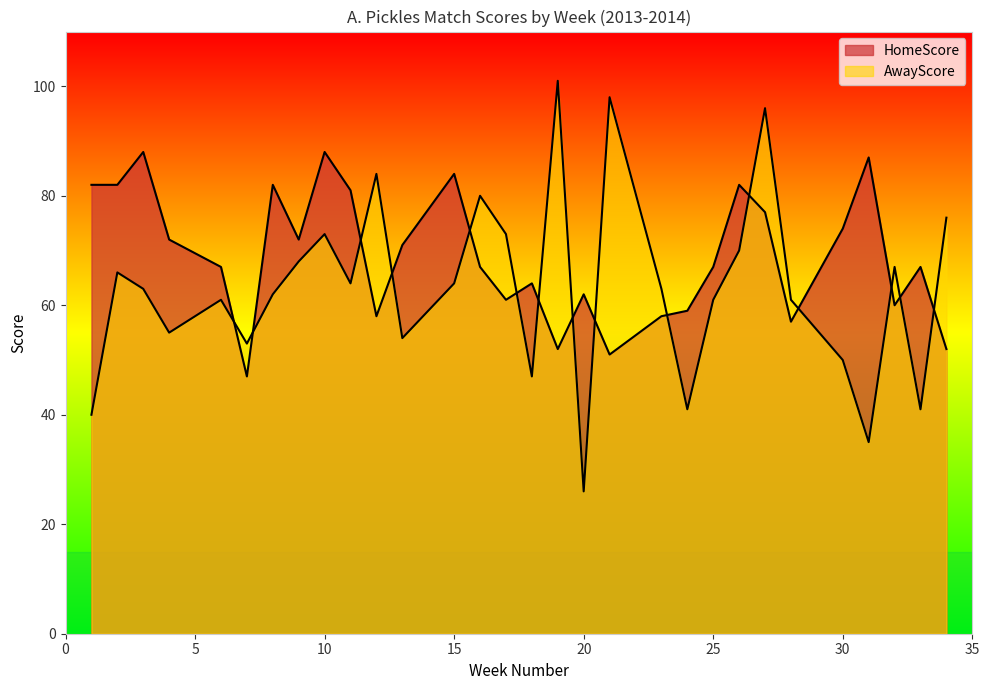

True or false: HomeScore and AwayScore cross at least once.

True